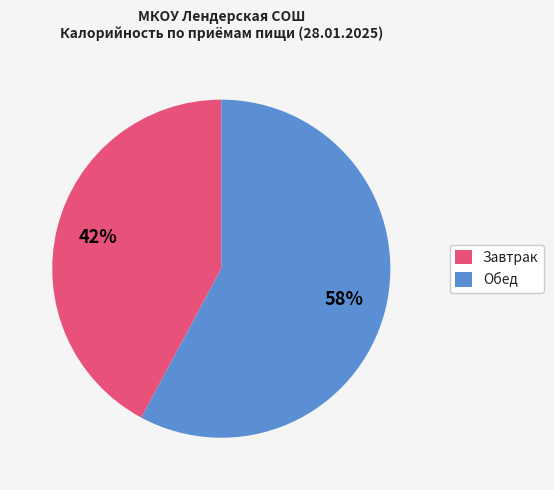

What is the ratio of the value at Завтрак to the value at Обед?

0.7